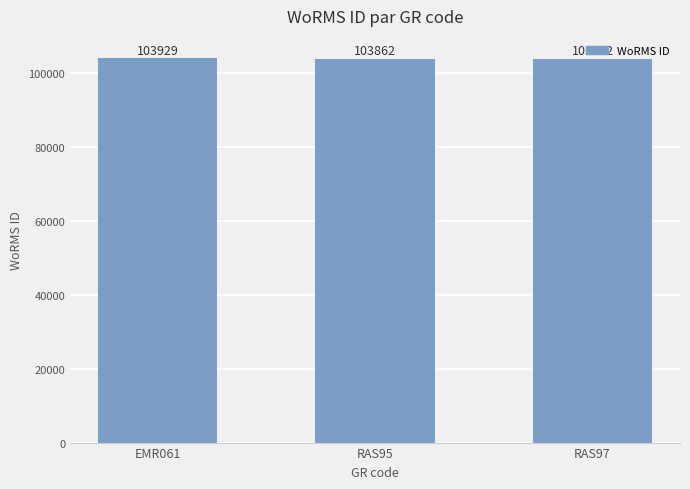

What is the change in value from RAS95 to RAS97?

+20